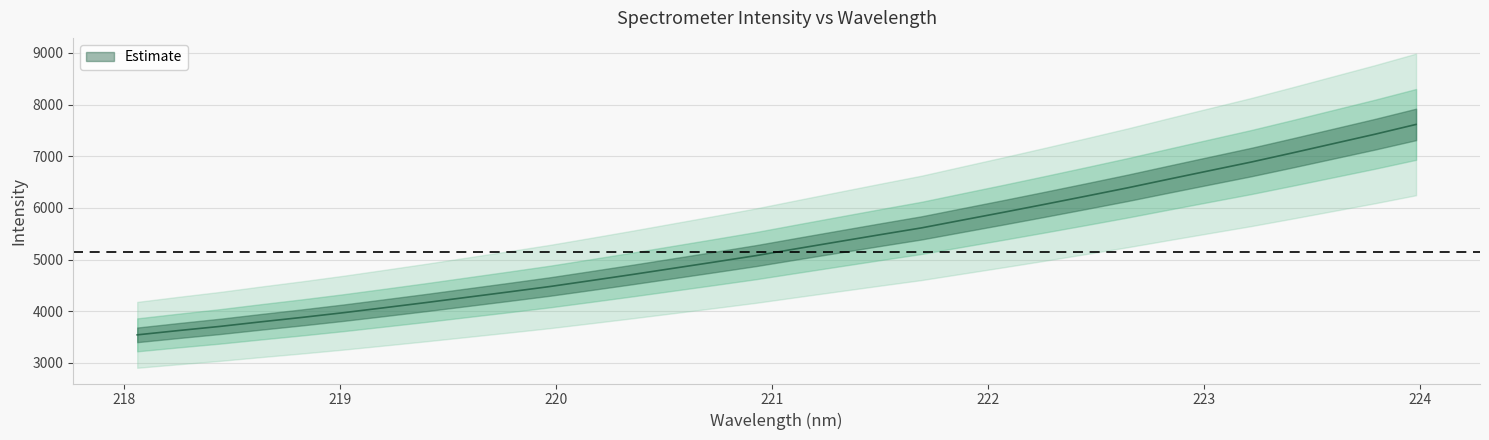

Is this an area chart (filled region under the line)?

No